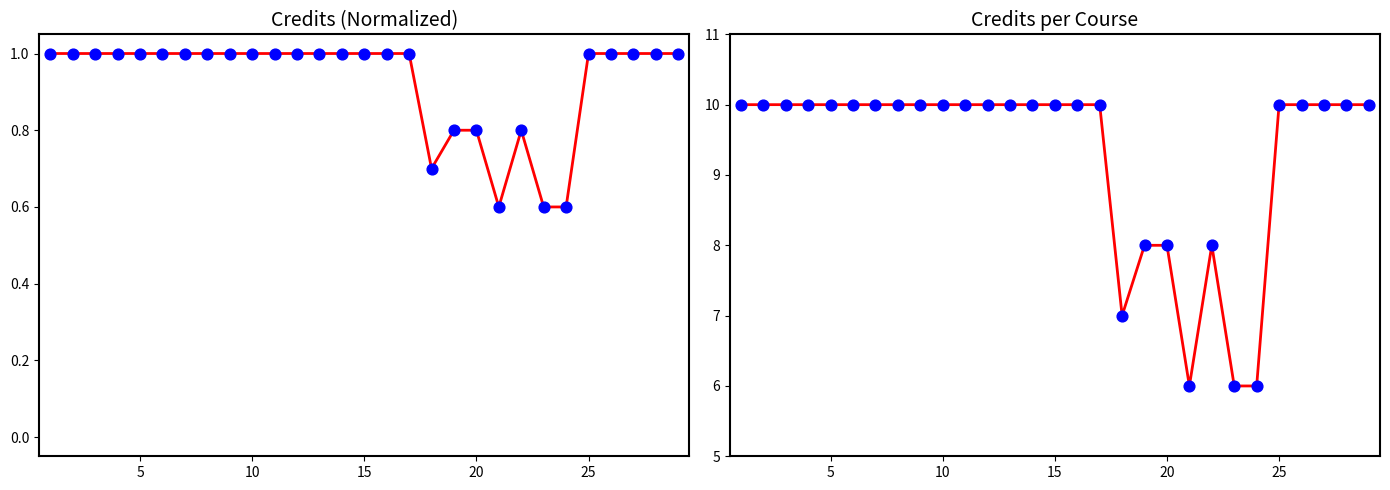

Which series reaches the maximum Y coordinate?

Credits